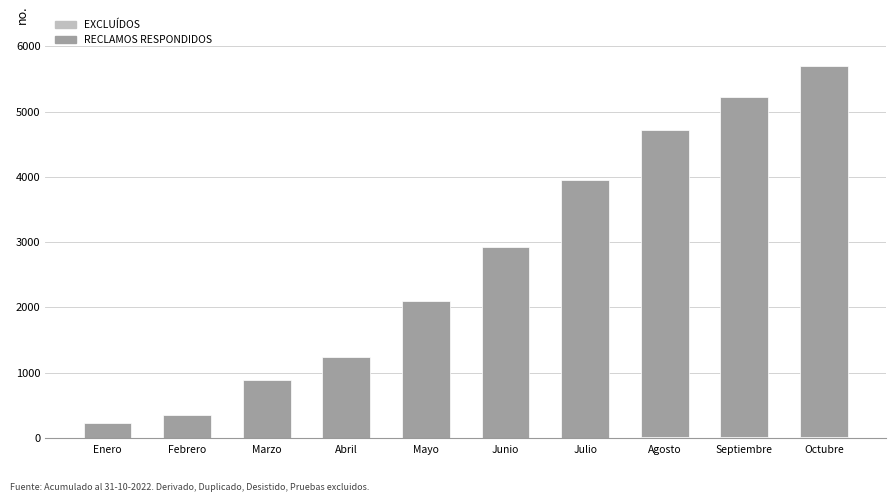

At which category is the sum across all series the highest?

Octubre